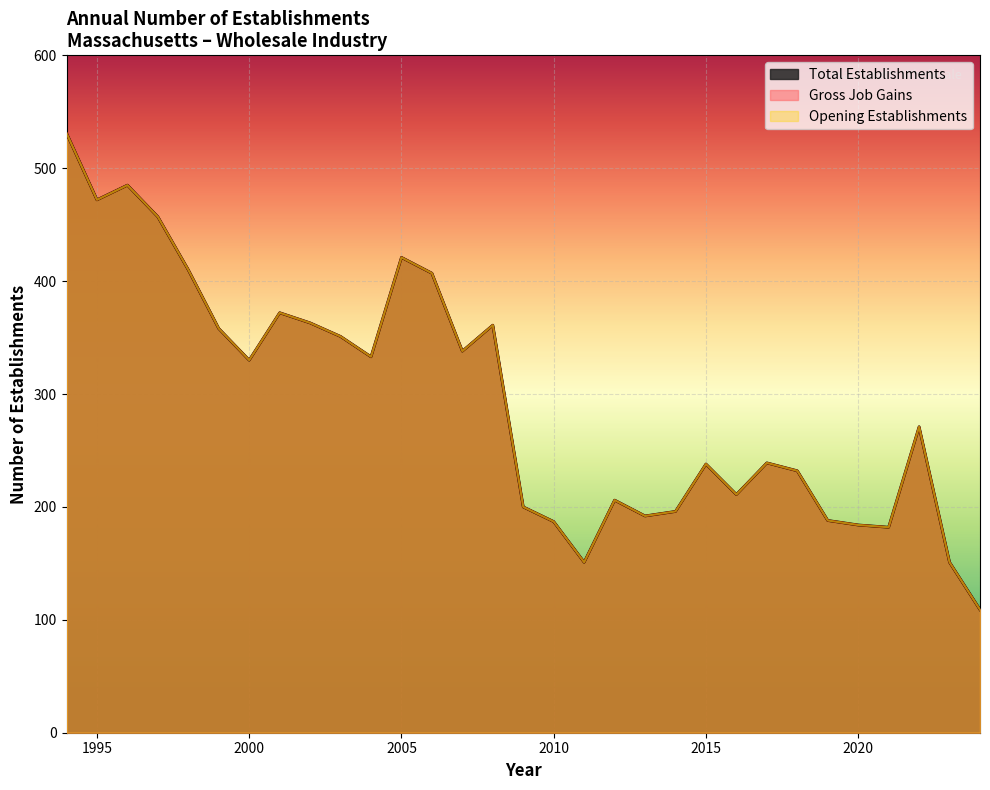

At which label does Opening Establishments reach its minimum?

2024